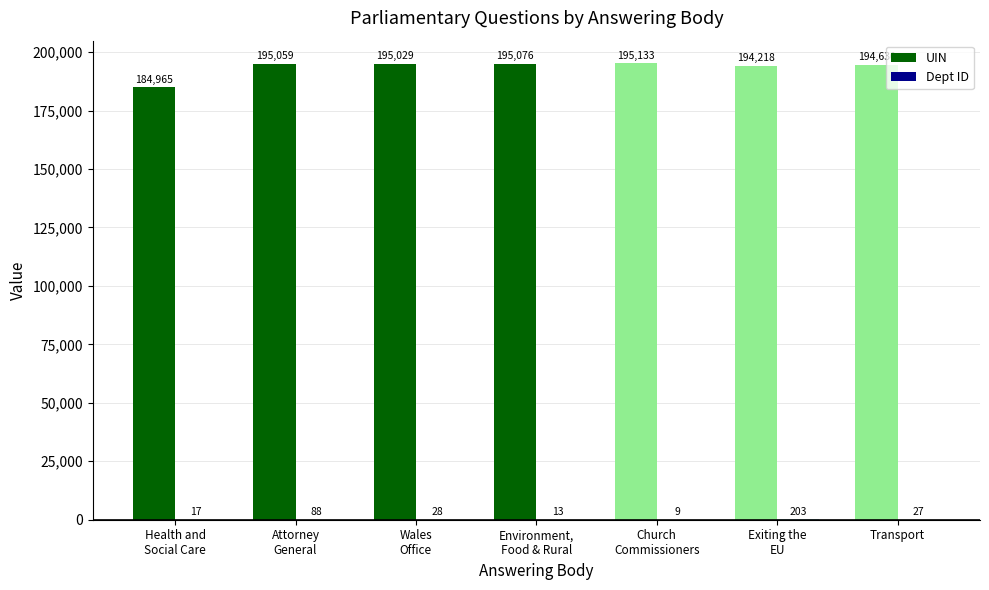

What is the difference between the UIN values at Church
Commissioners and Transport?

503